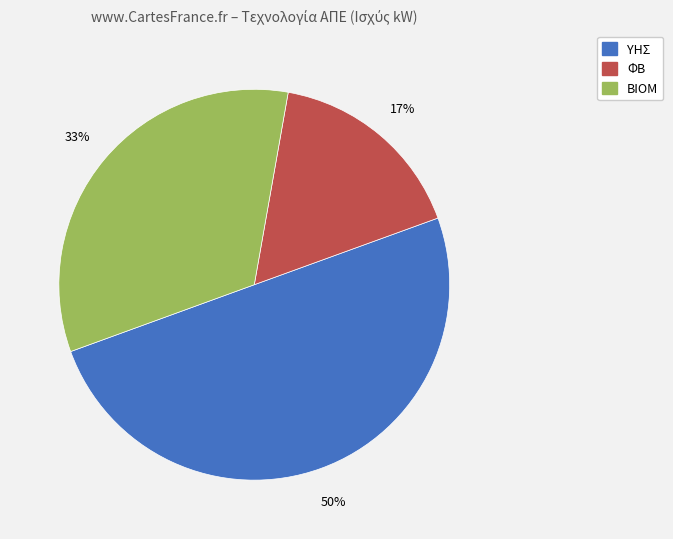

To the nearest percent, what is the difference between the largest and smallest slice percentages?

33%